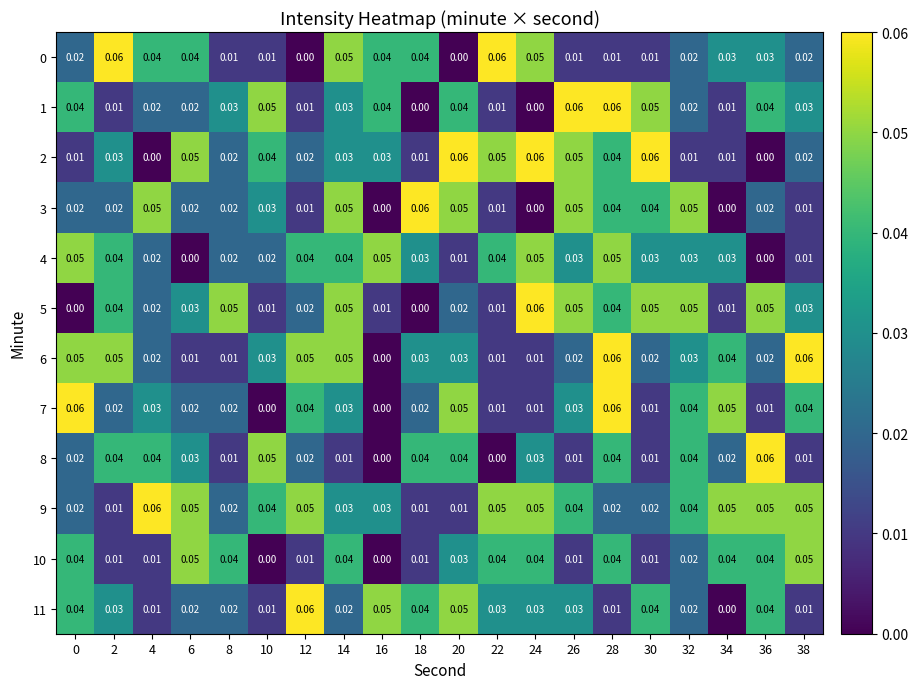

Rank the series by their maximum value, from lowest to highest.

4, 10, 0, 1, 2, 3, 5, 6, 7, 8, 9, 11